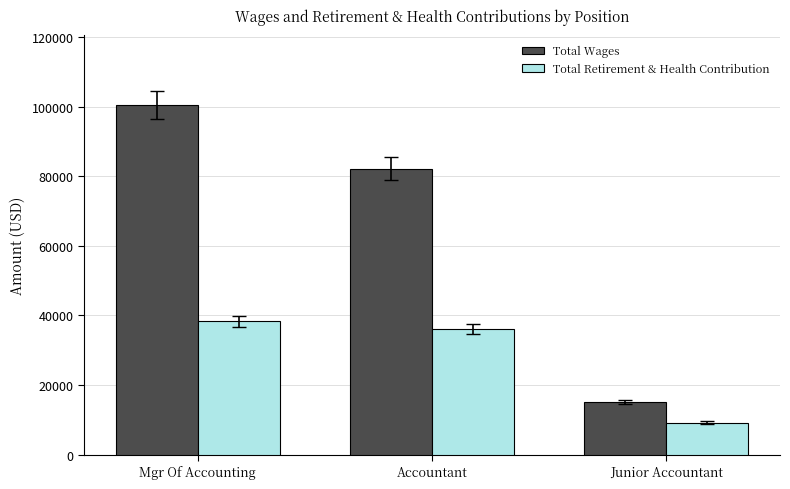

What is the sum of all Total Wages values?

197771